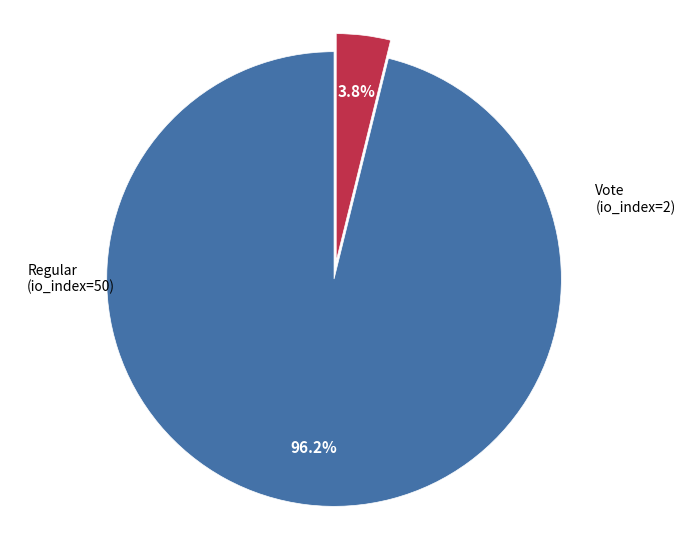

How many segments does this pie chart have?

2